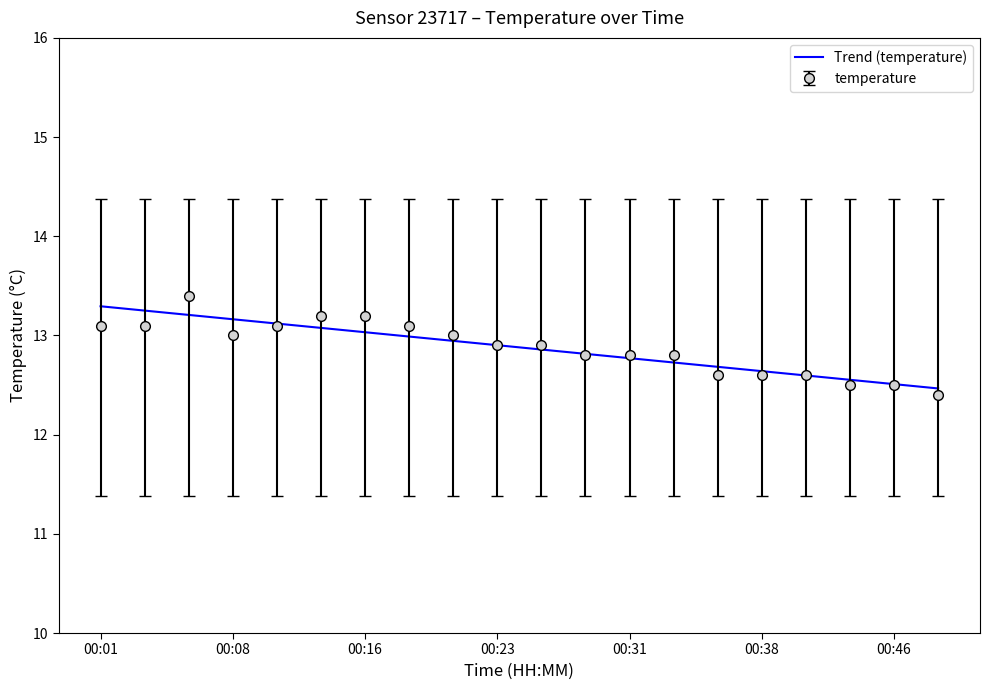

What is the lowest value of the Trend (temperature) series?

12.5